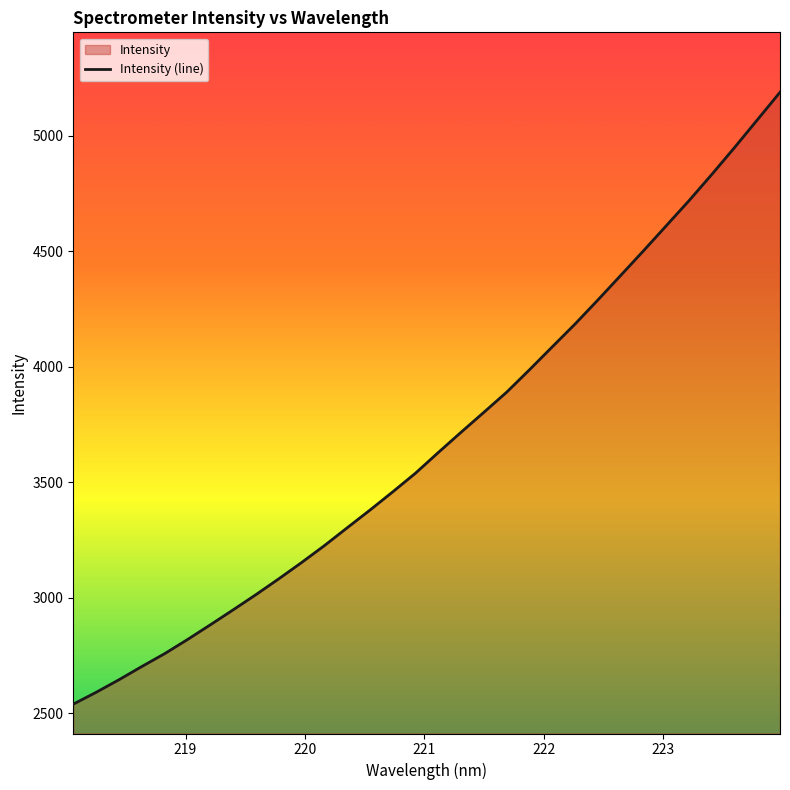

What is the sum of all values?

117876.0